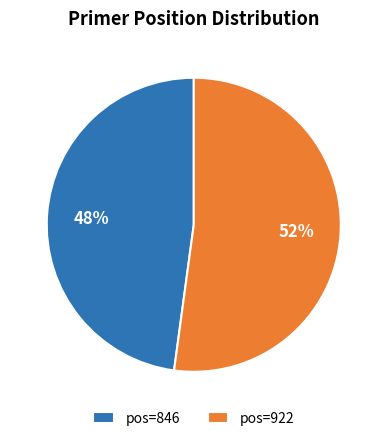

How many segments does this pie chart have?

2